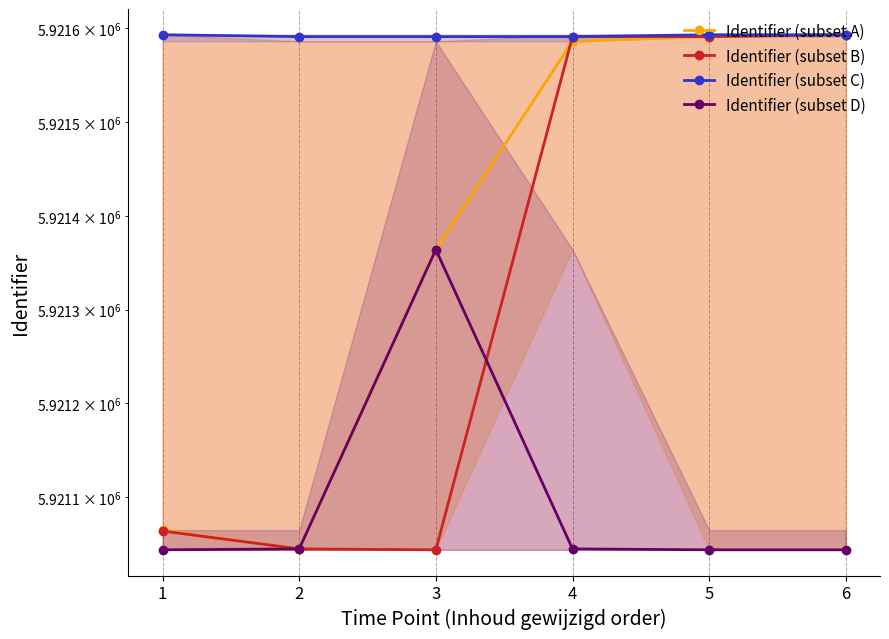

How many values in the Identifier (subset A) series are below 5921586?

3